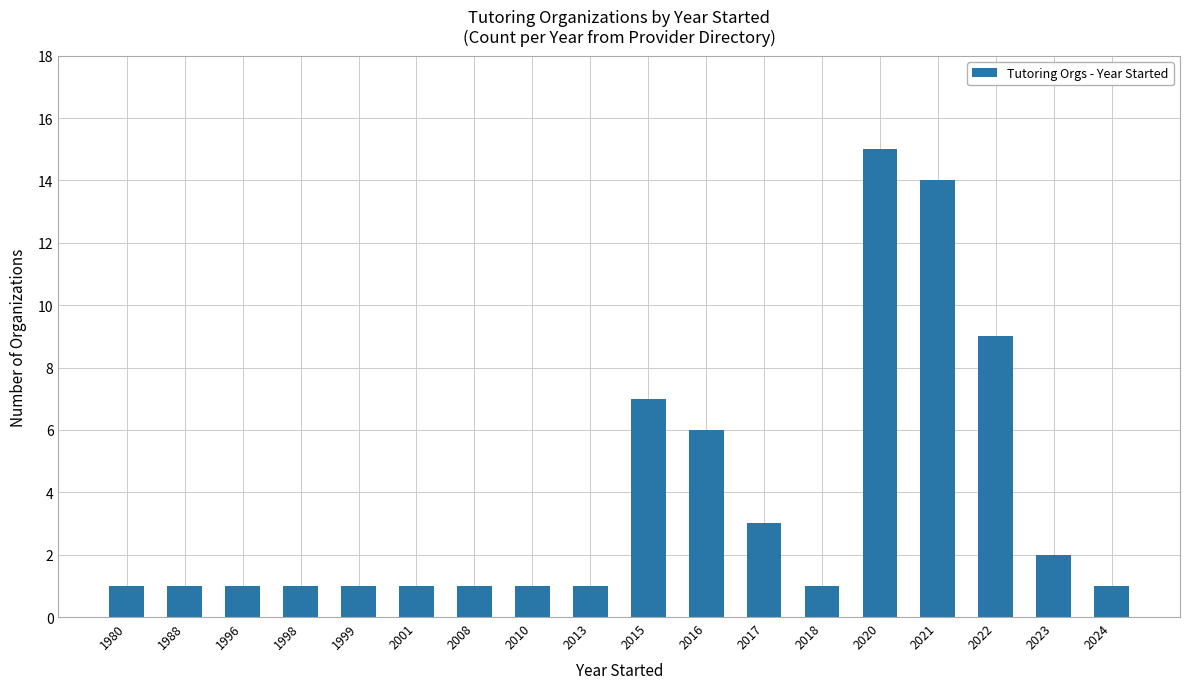

Reading right to left, what are all the values shown in this chart?

2024=1	2023=2	2022=9	2021=14	2020=15	2018=1	2017=3	2016=6	2015=7	2013=1	2010=1	2008=1	2001=1	1999=1	1998=1	1996=1	1988=1	1980=1